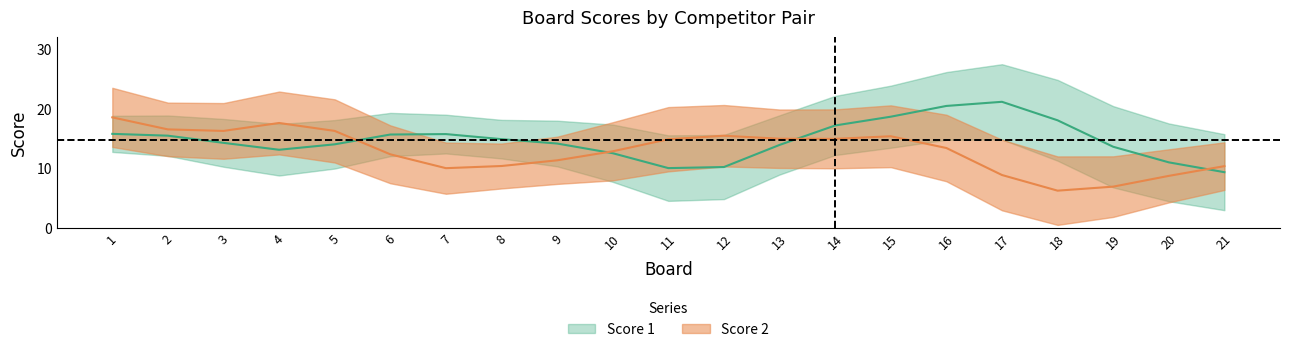

Which has a higher value, 1 or 4?

1